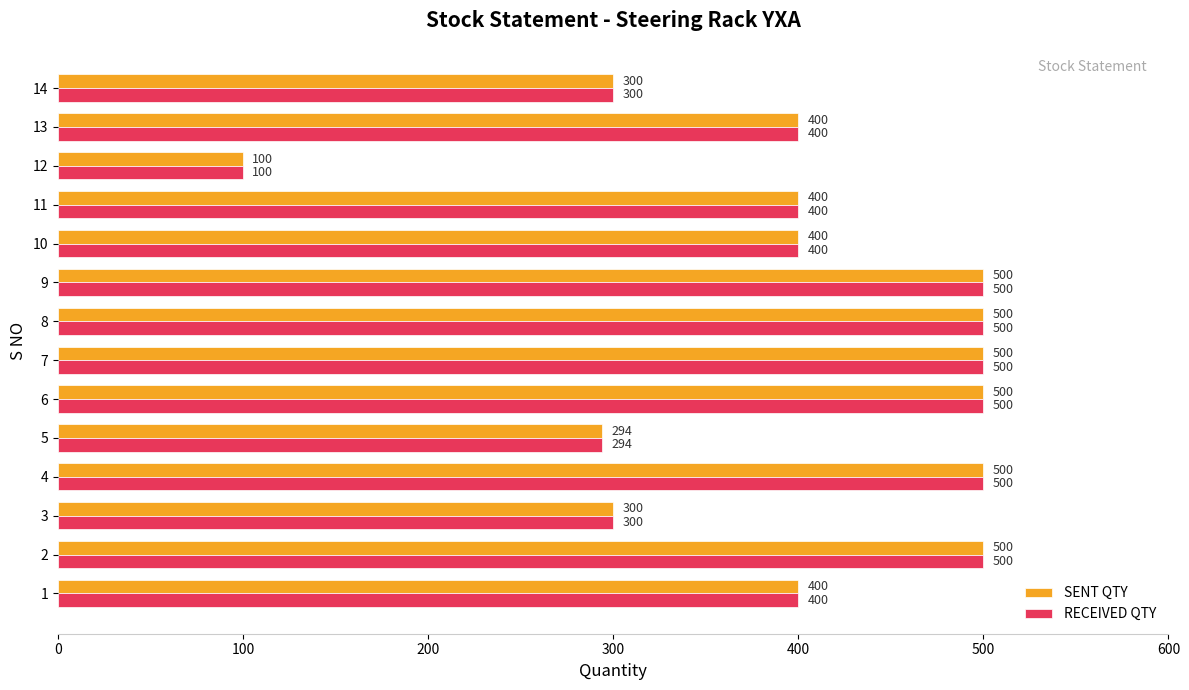

What is the minimum value for SENT QTY?

100